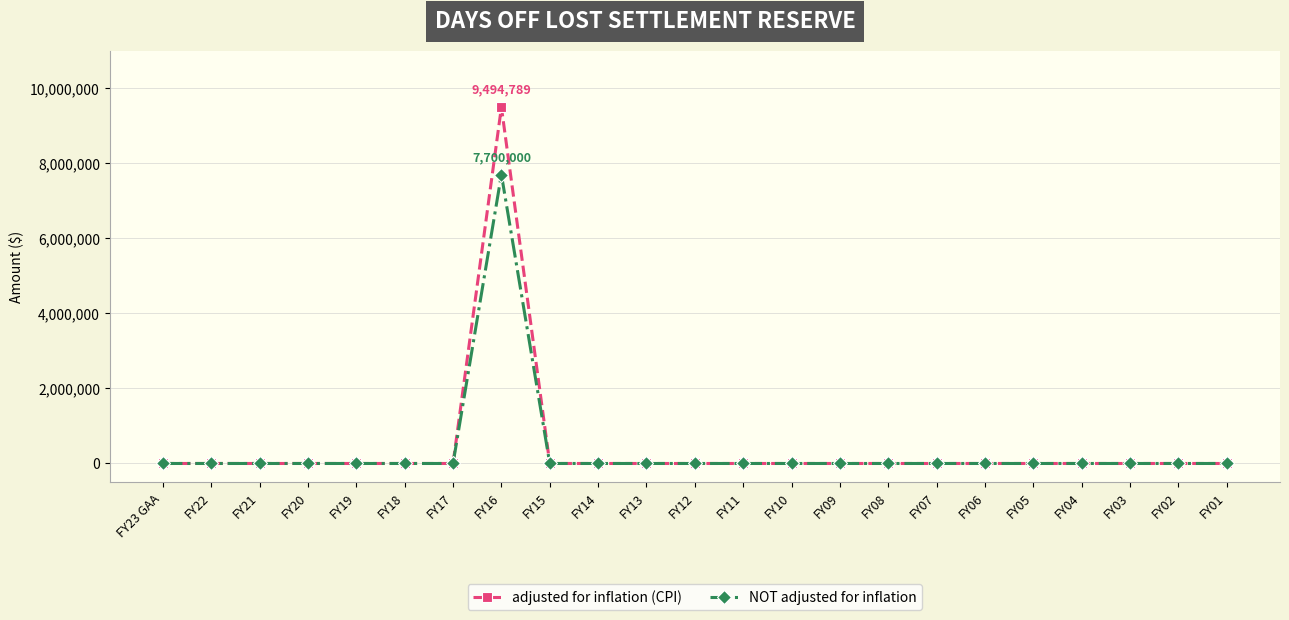

List the series in order of their peak value, highest first.

adjusted for inflation (CPI), NOT adjusted for inflation